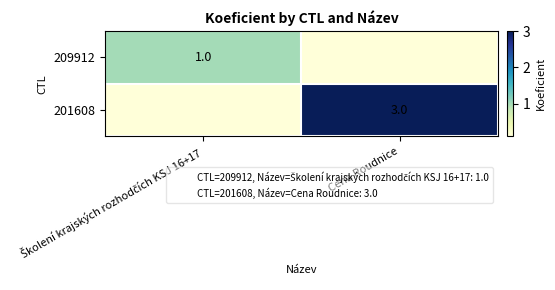

The 201608 series shows 2 at Cena Roudnice. True or false?

False